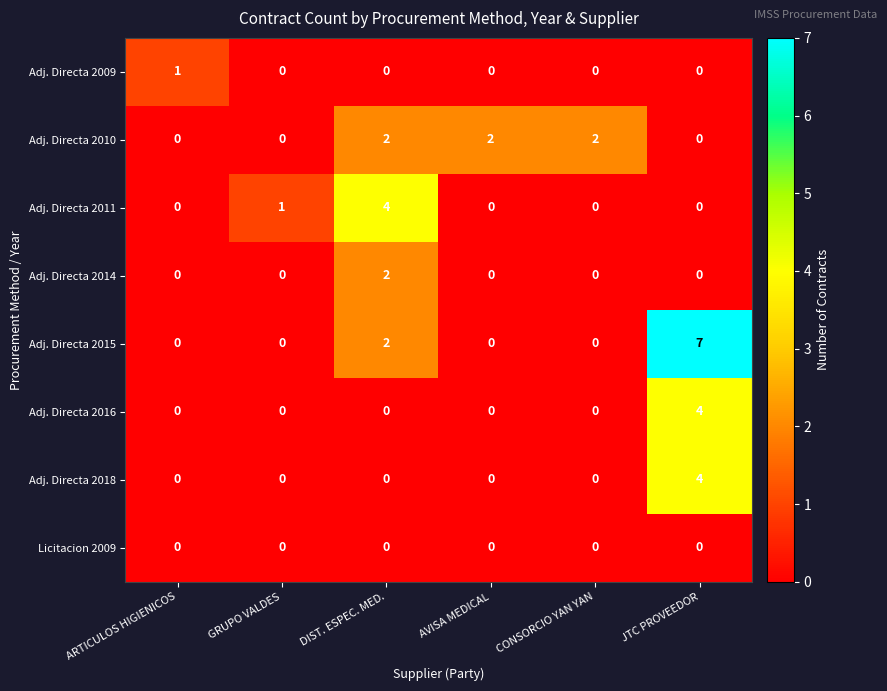

Is it true that Adj. Directa 2015 equals 3 at AVISA MEDICAL?

False